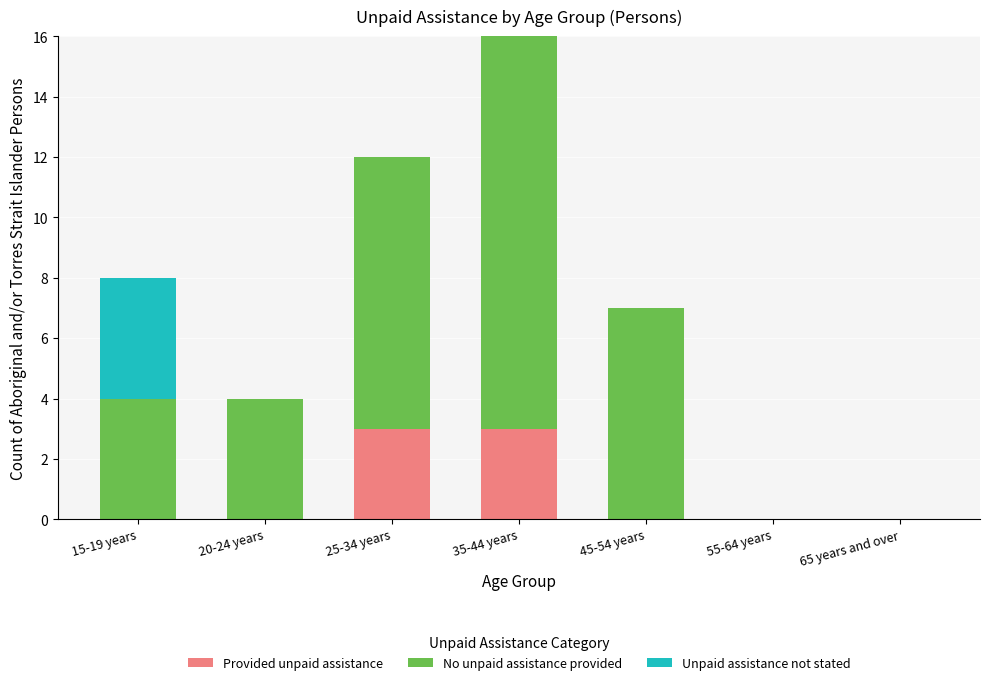

Is it true that Provided unpaid assistance equals 0 at 65 years and over?

True